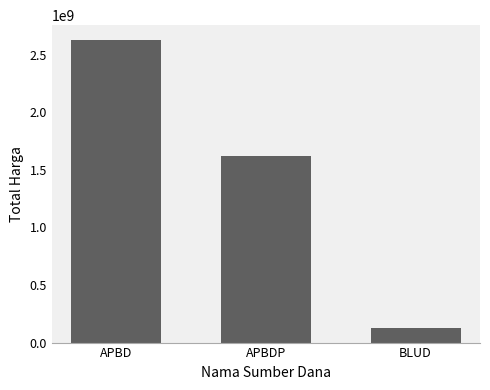

What is the average value?

1458531725